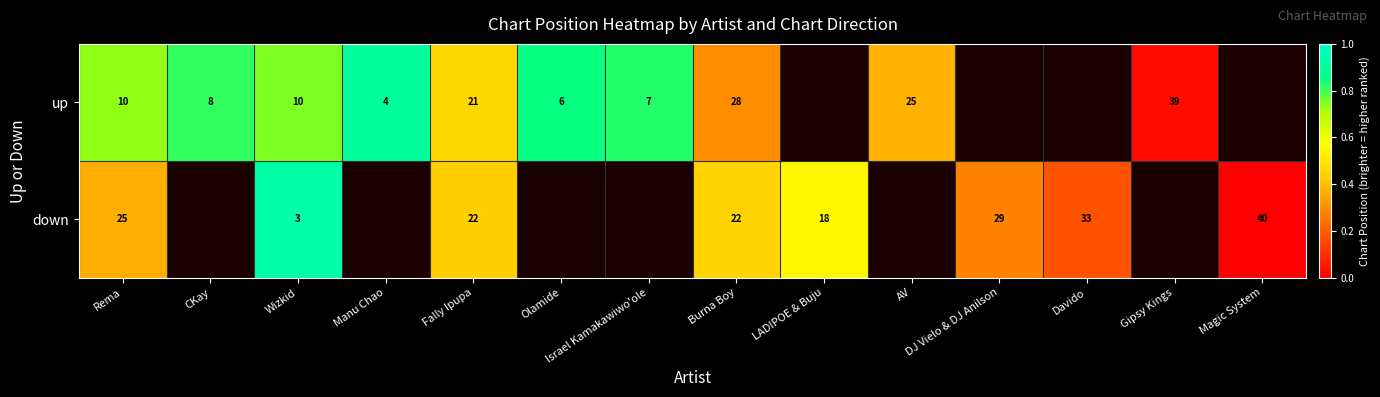

Is the value of up at Fally Ipupa greater than the value of down at Davido?

No